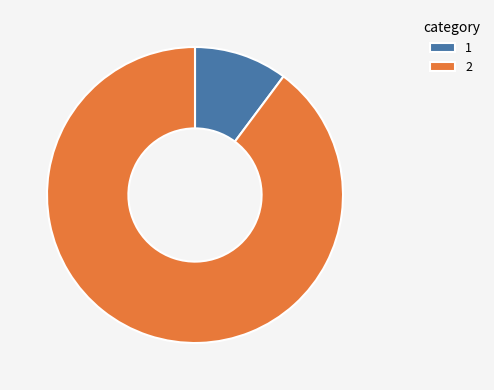

Is there a majority slice in this chart?

Yes